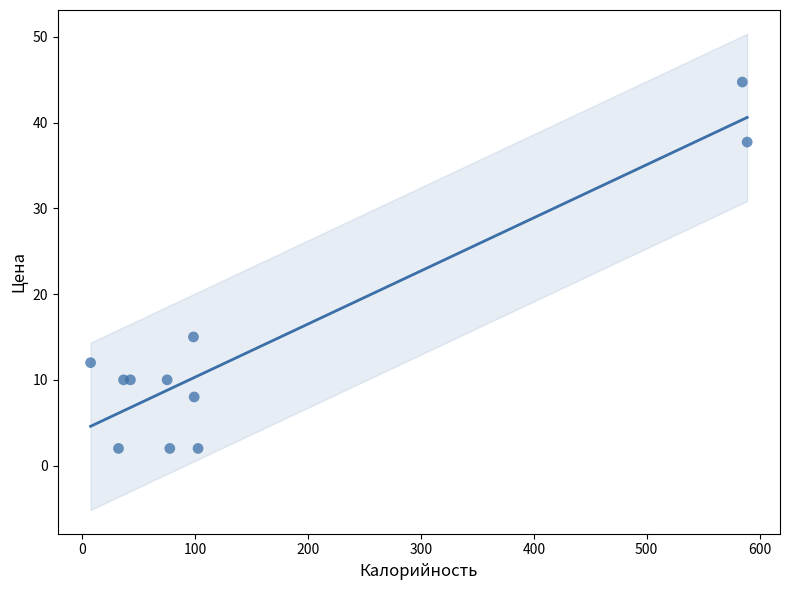

What Y value in the scatter plot is closest to 23?

15.0